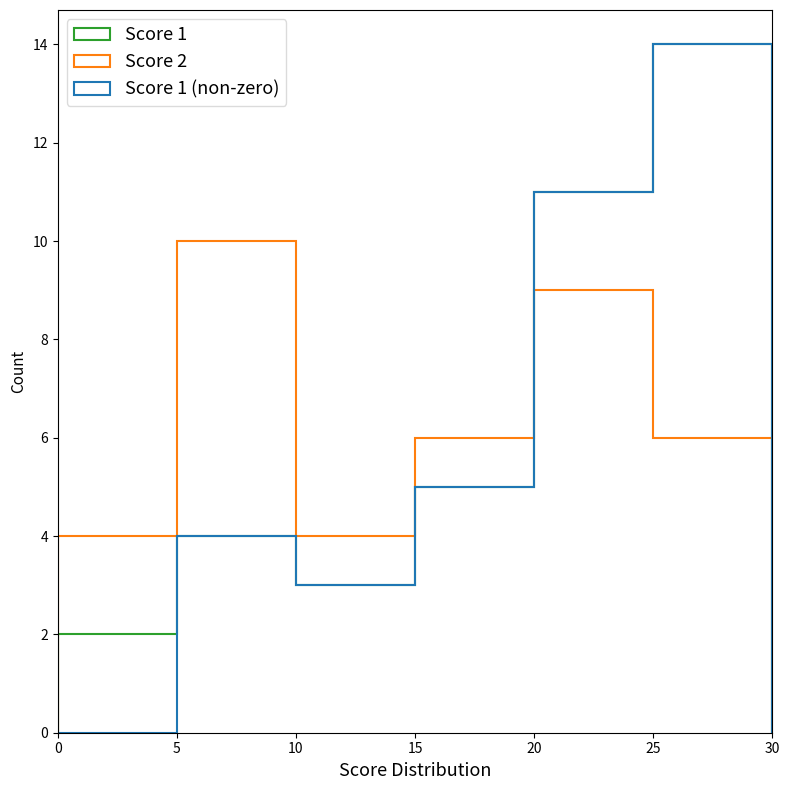

How many positive values does the Score 1 series have?

37